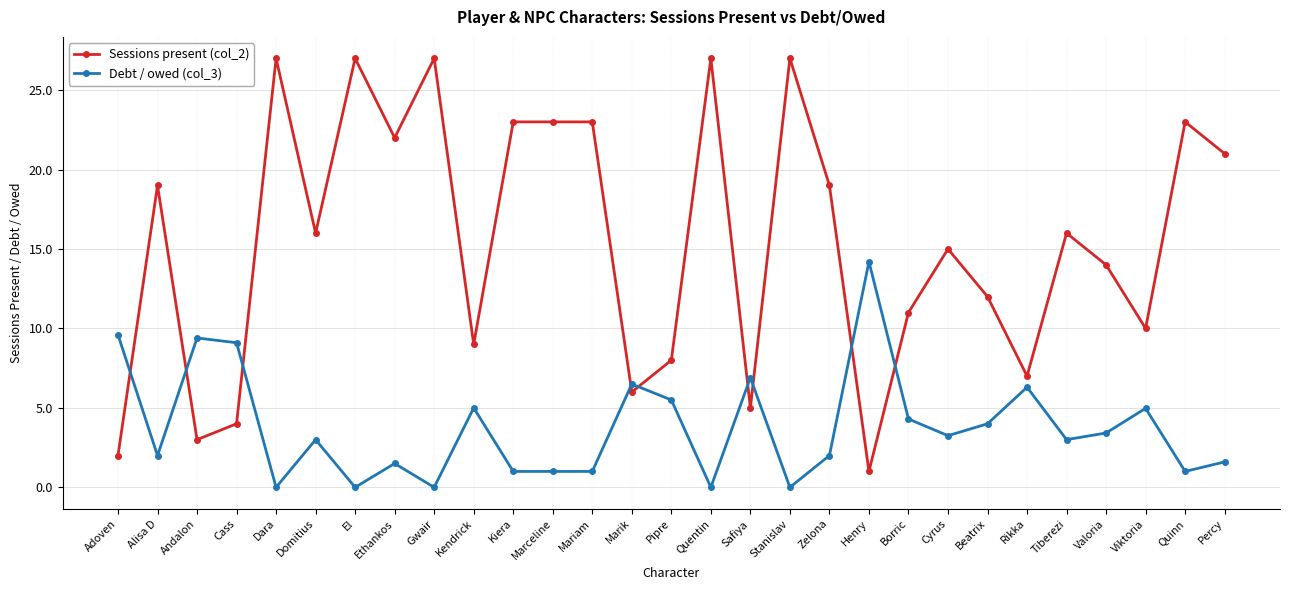

The value of Sessions present (col_2) at Beatrix is 7.3. True or false?

False